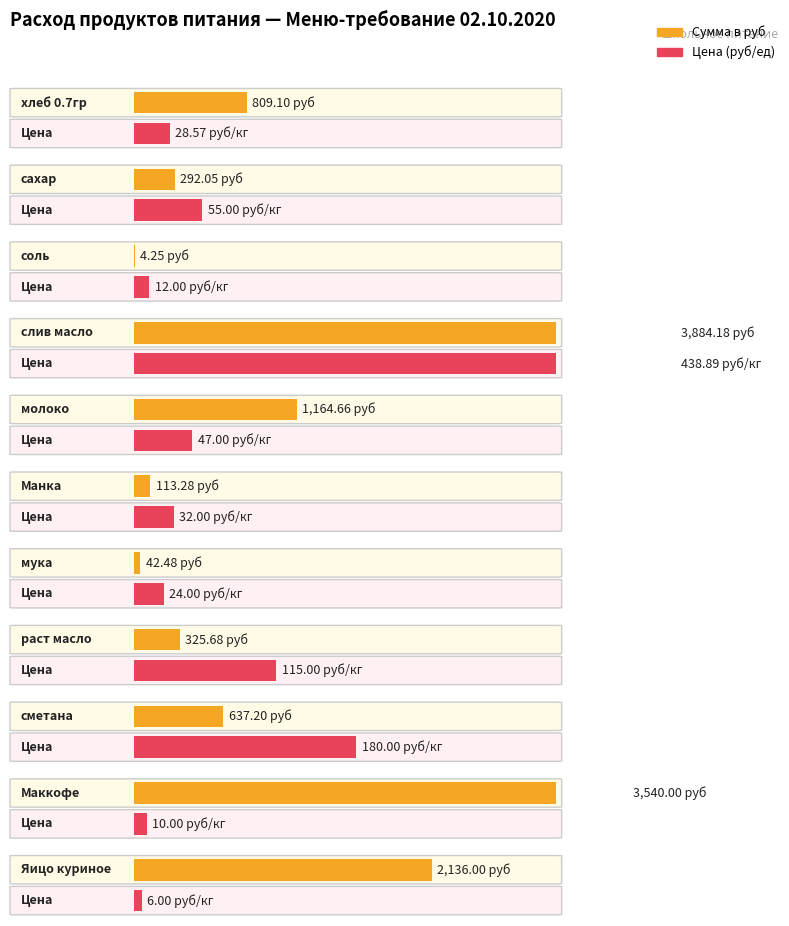

At which category does the chart reach its peak across all series?

слив масло